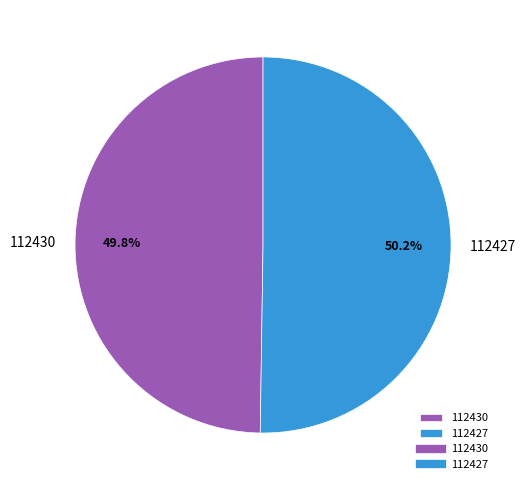

Does any single category account for the majority?

Yes